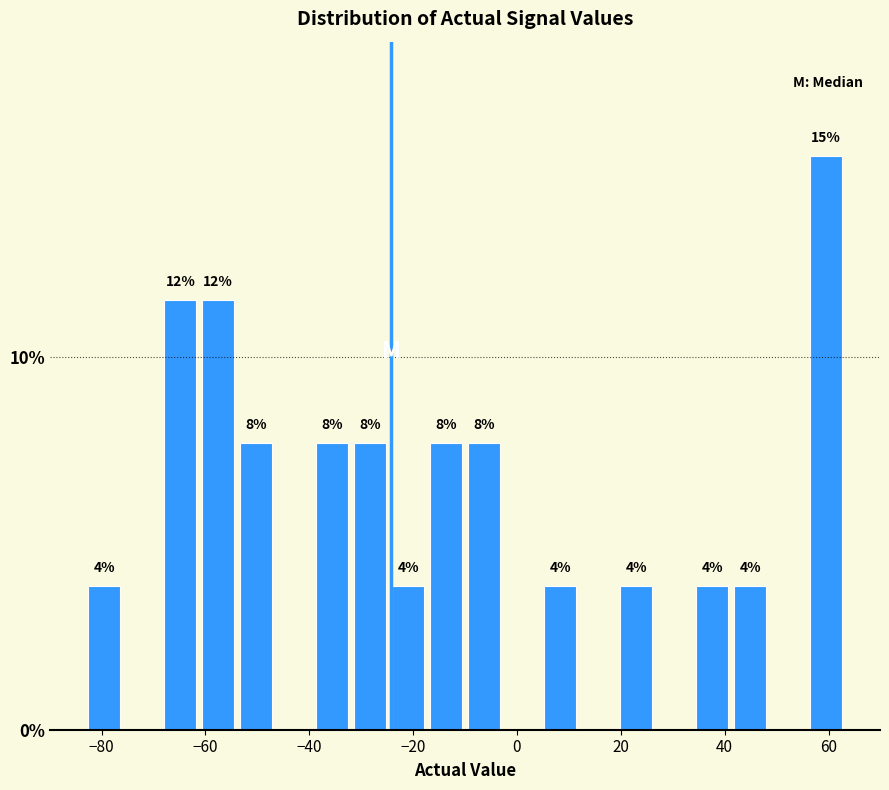

Read against the x-axis, roughly where is the centre of the tallest bar?

60